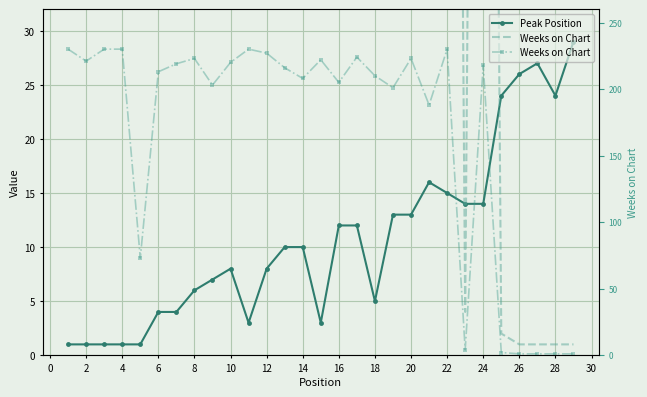

The Peak Position series shows 14 at 24. True or false?

True